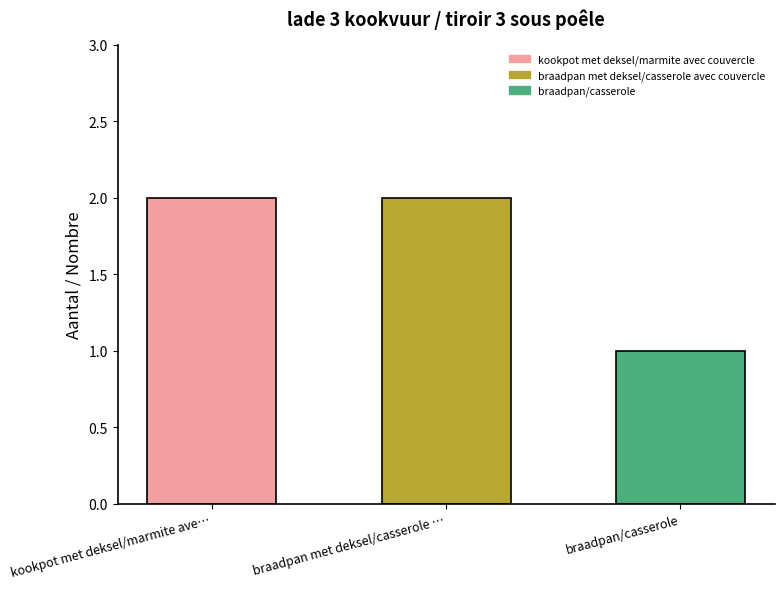

What position from the right is braadpan/casserole?

1